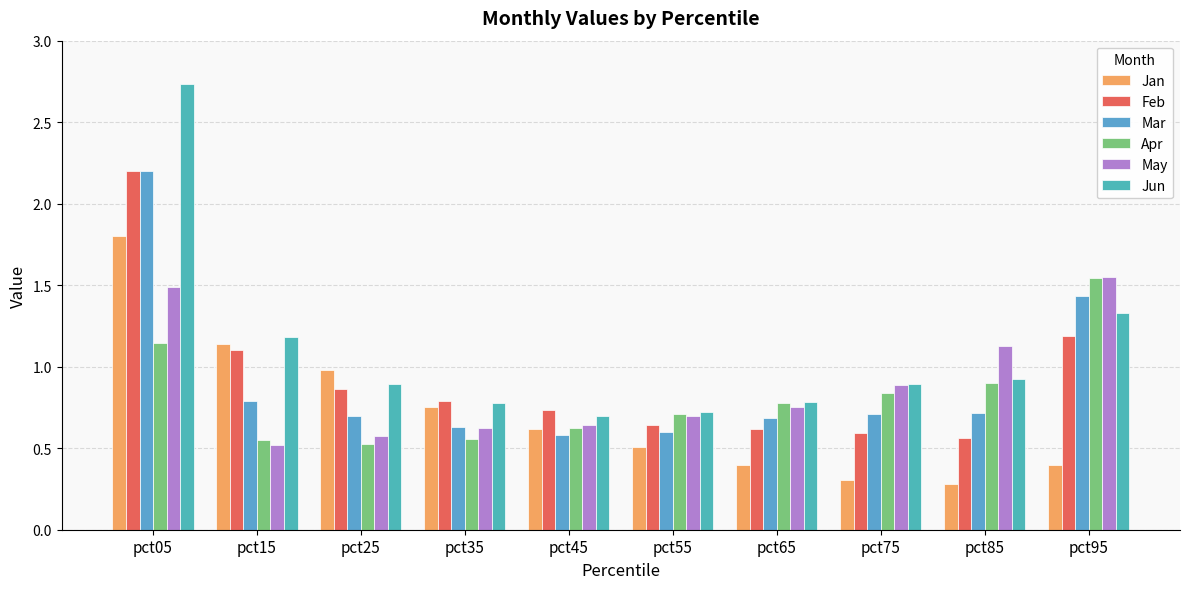

List the series in order of their peak value, lowest first.

Apr, May, Jan, Mar, Feb, Jun